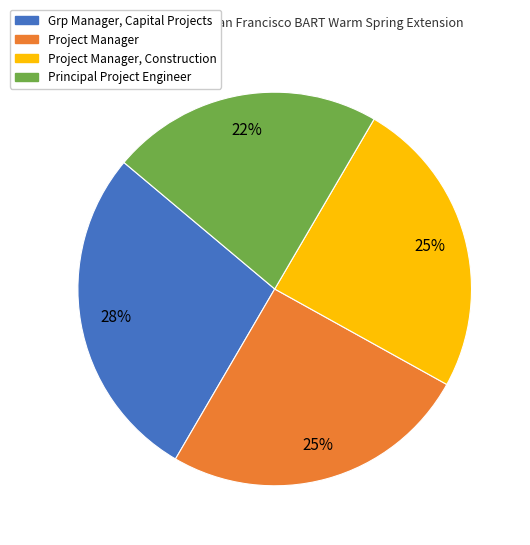

Between Principal Project Engineer and Project Manager, Construction, which is larger?

Project Manager, Construction